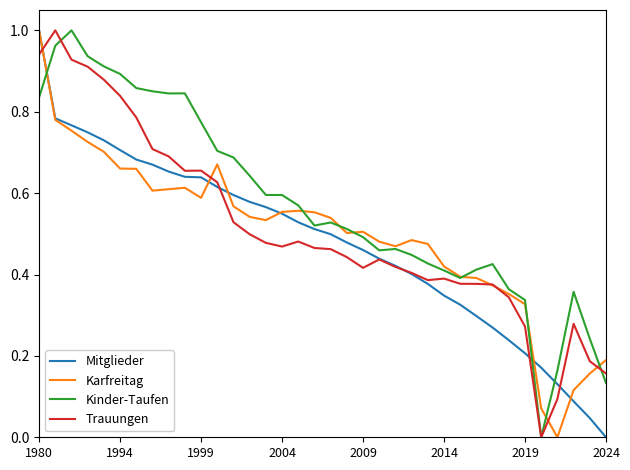

Which series has the largest total across all categories?

Kinder-Taufen